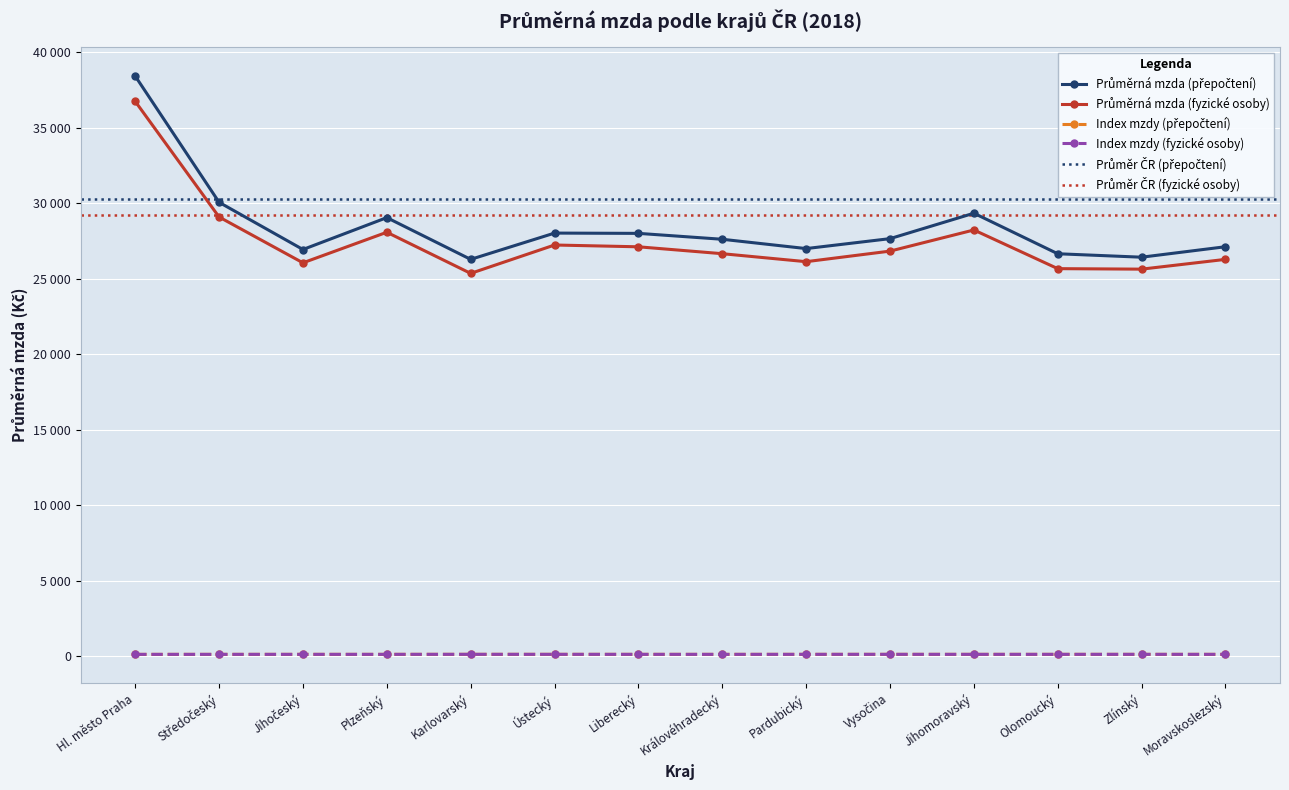

What is the total value across all series at Hl. město Praha?

75407.9